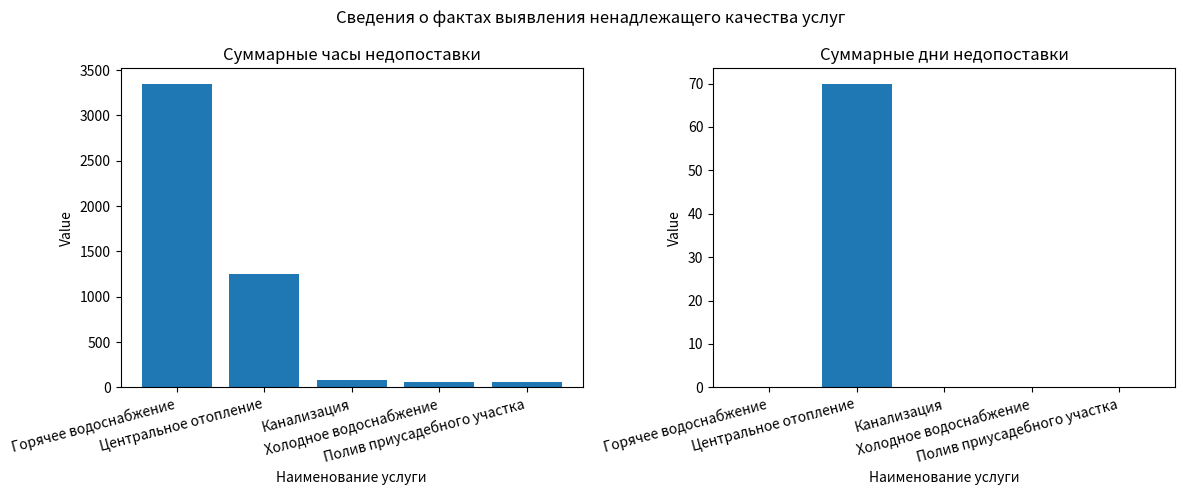

Reading left to right, what are all the values shown in this chart?

Суммарные часы: 3351	1248	81	54	54
Суммарные дни: 0	70	0	0	0